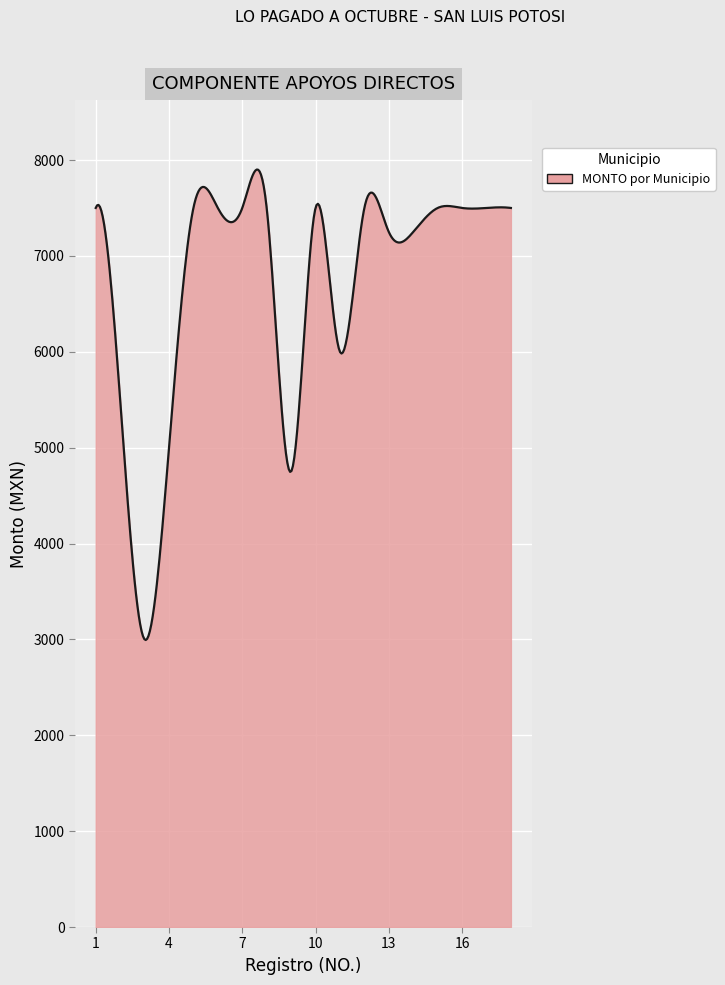

What is the smallest value displayed?

2993.8